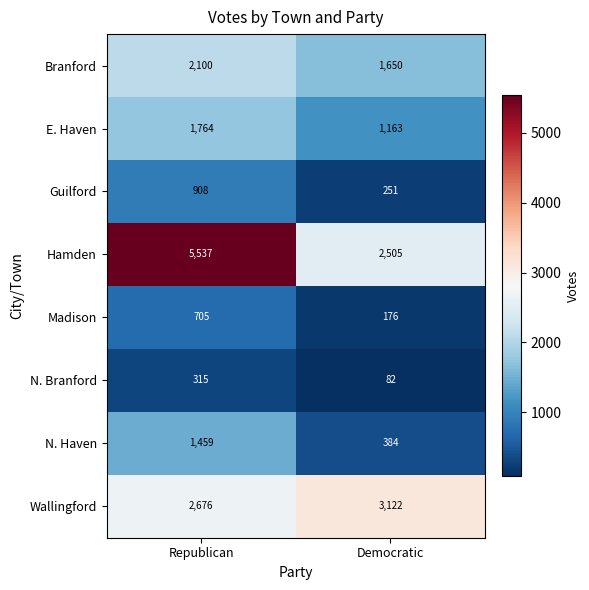

At Republican, list the series in order from smallest to largest.

N. Branford, Madison, Guilford, N. Haven, E. Haven, Branford, Wallingford, Hamden